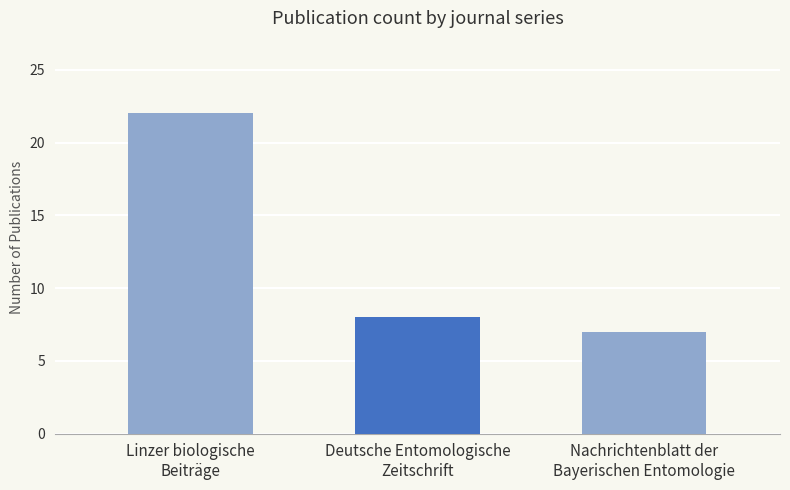

What is the maximum value shown in the chart?

22